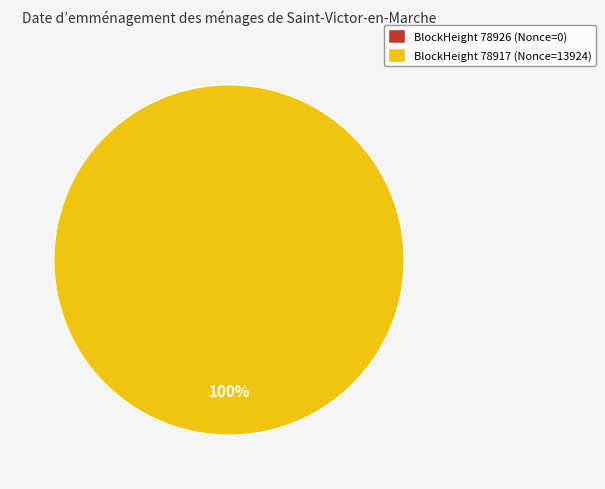

Count the number of slices in the pie.

2